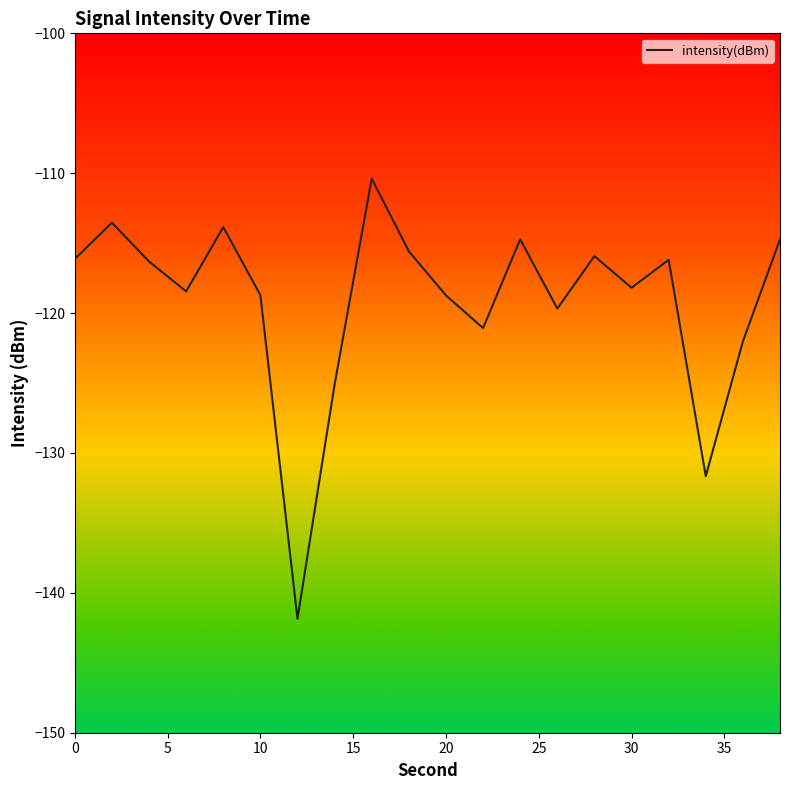

What is the maximum value shown in the chart?

-110.4